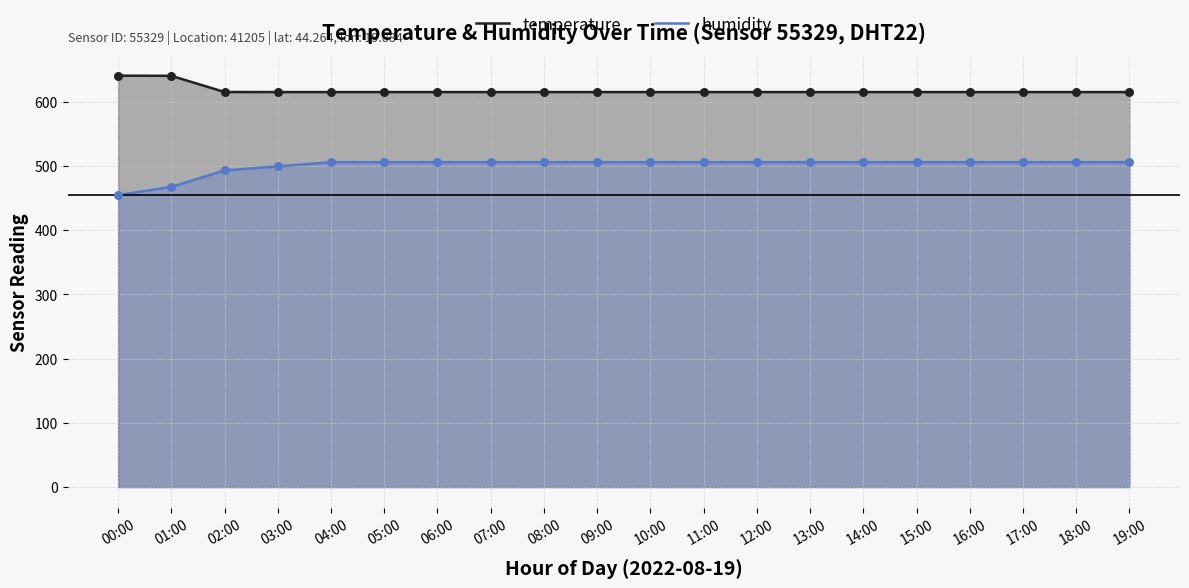

At which category is the sum across all series the highest?

04:00